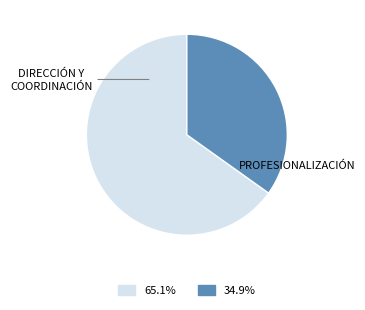

Do 65.1% and 34.9% together represent more than half of the pie?

Yes